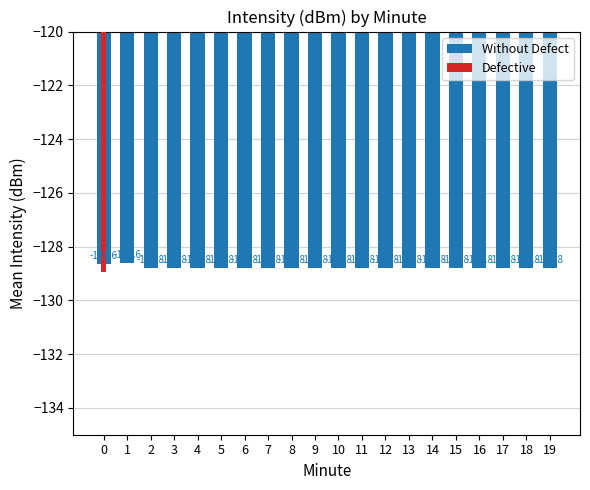

What is the greatest value displayed?

-128.6